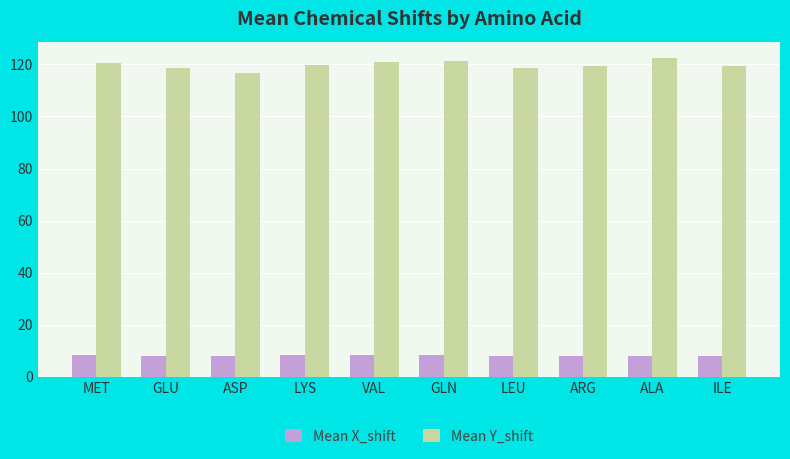

At how many categories does at least one series exceed 32?

10